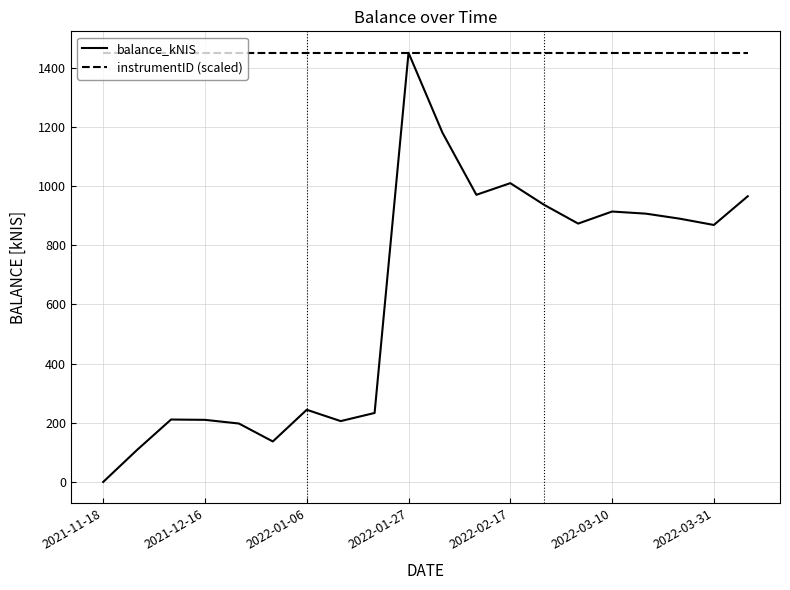

Which series has the widest spread of values?

balance_kNIS